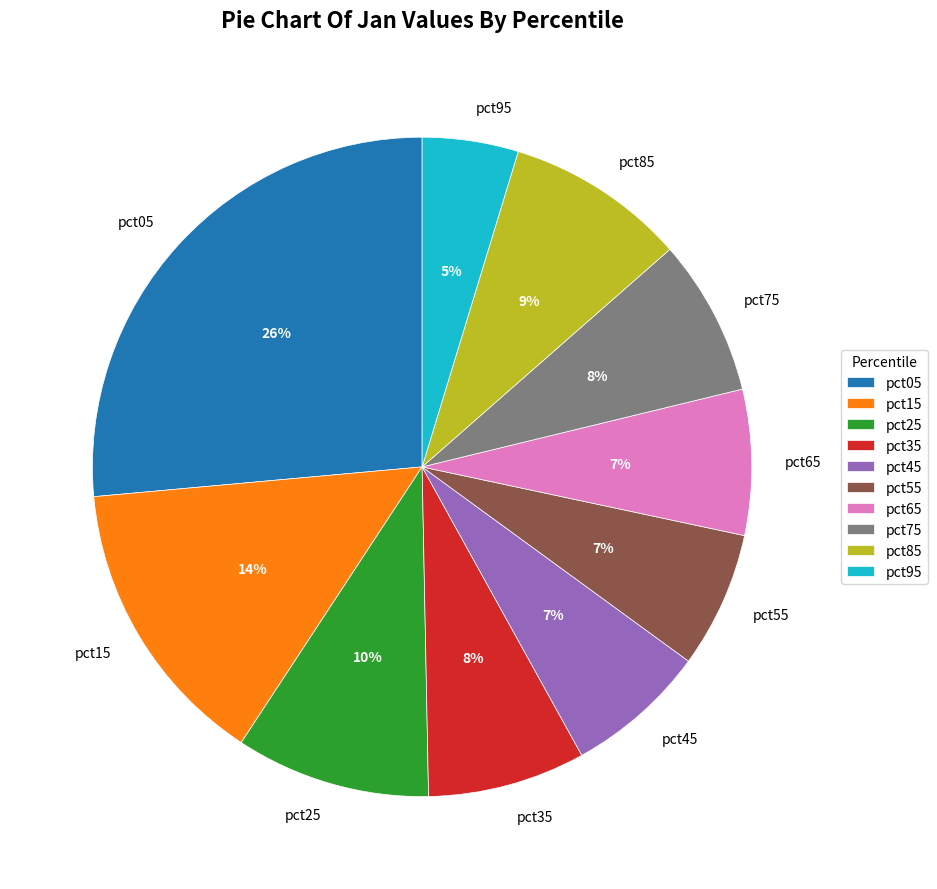

To the nearest percent, what is the combined percentage of pct25 and pct15?

24%